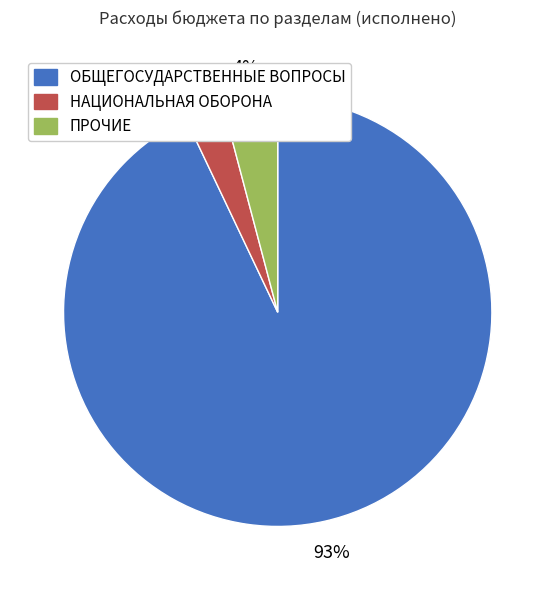

Is the sum of ОБЩЕГОСУДАРСТВЕННЫЕ ВОПРОСЫ and ПРОЧИЕ greater than half?

Yes